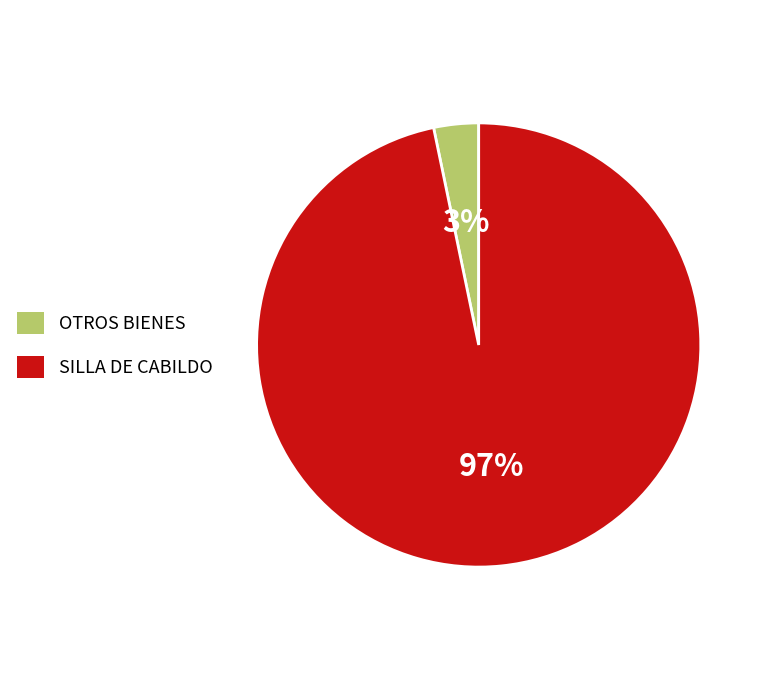

Is there a majority slice in this chart?

Yes